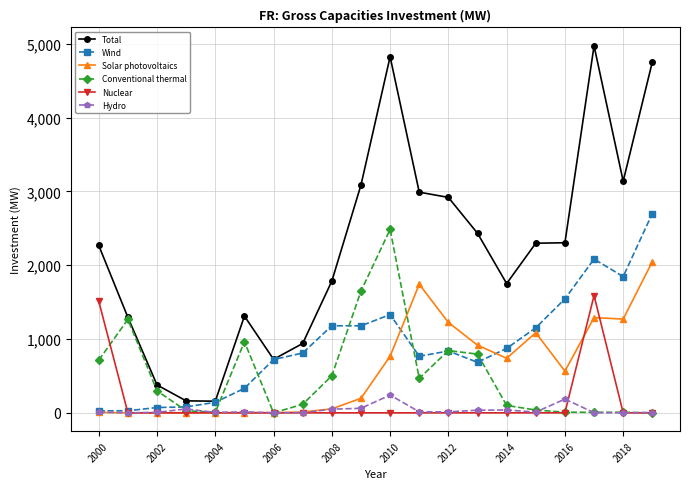

True or false: Hydro has more than 1 interior local peaks.

True